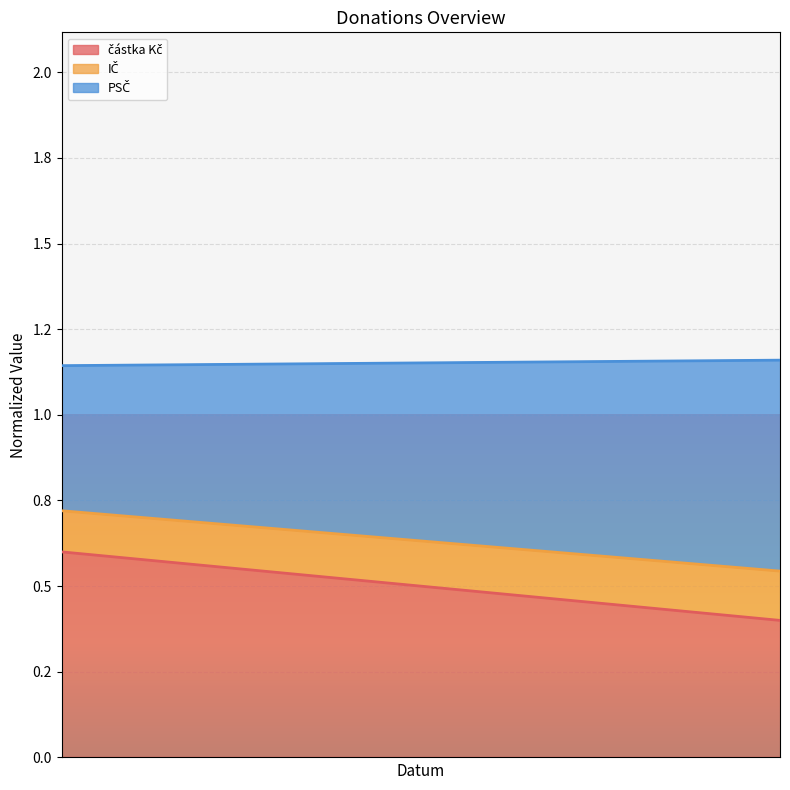

Is the value of částka Kč at 2018-06-01 greater than the value of IČ at 2018-06-11?

Yes